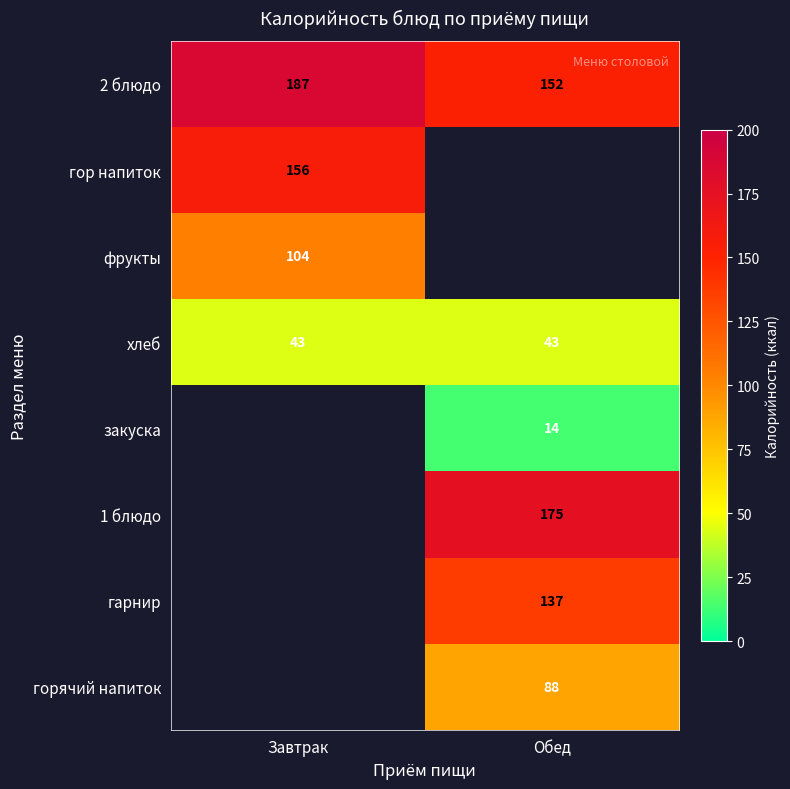

Between Завтрак and Обед, which is larger?

Завтрак